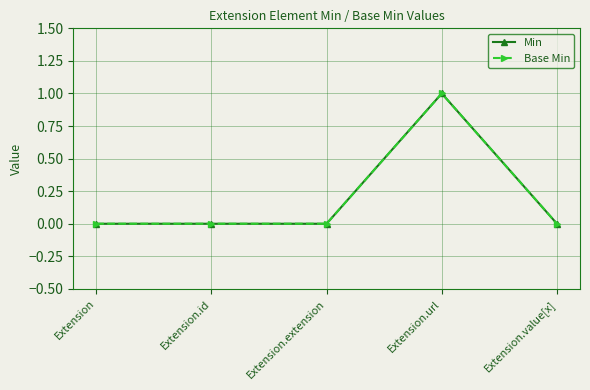

Which series has the largest total across all categories?

Min